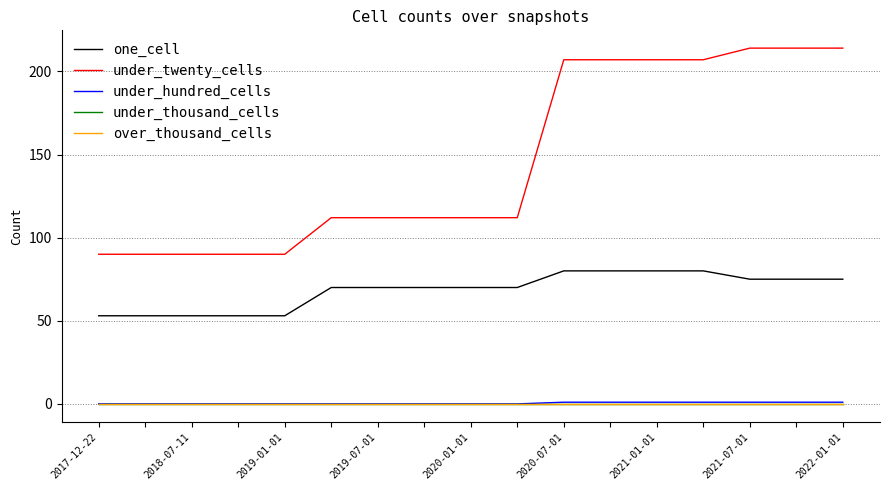

Does the chart display data point markers on the line(s)?

No